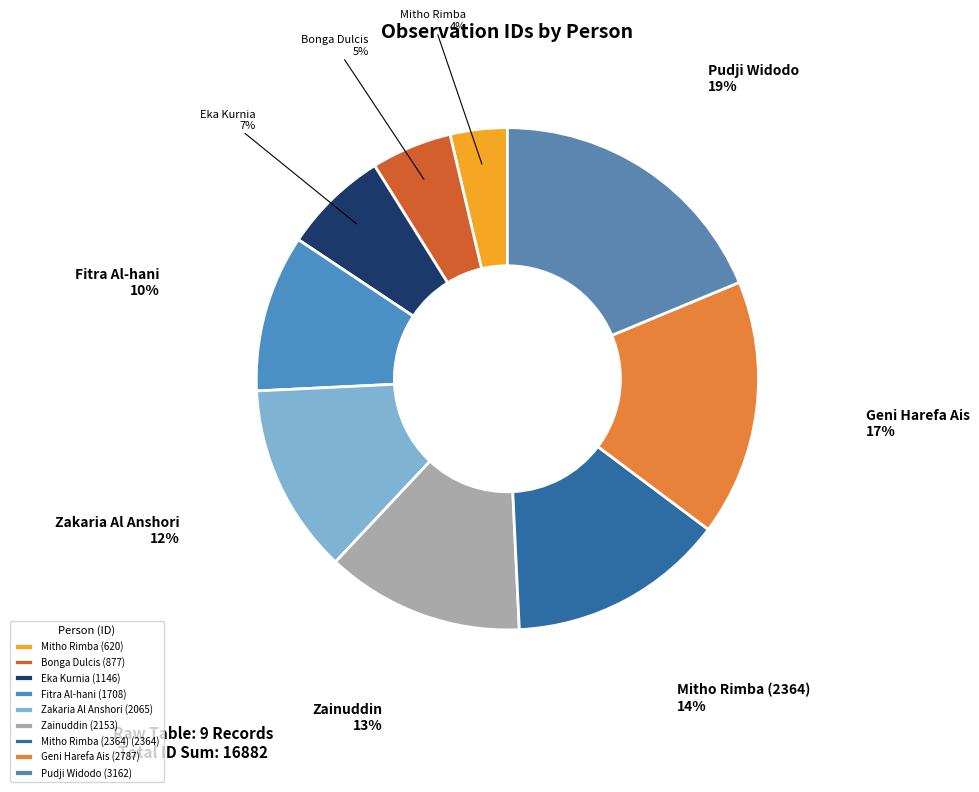

How many slices are in this pie chart?

9